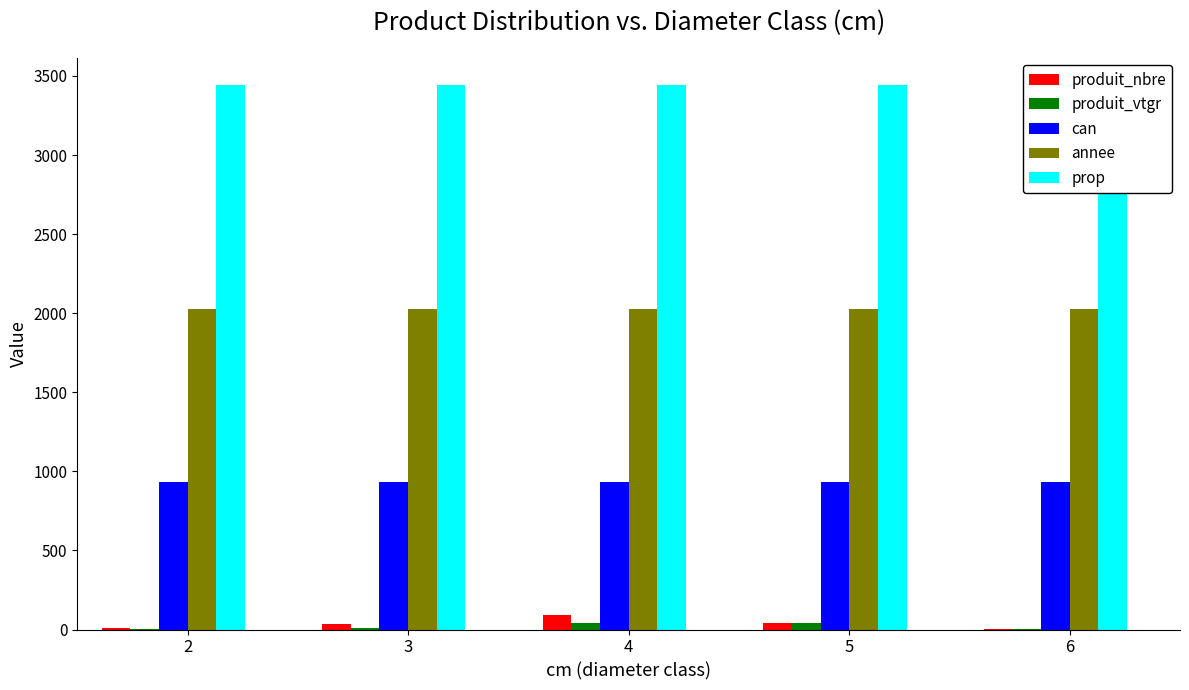

What is the total value across all series at 3?

6443.5